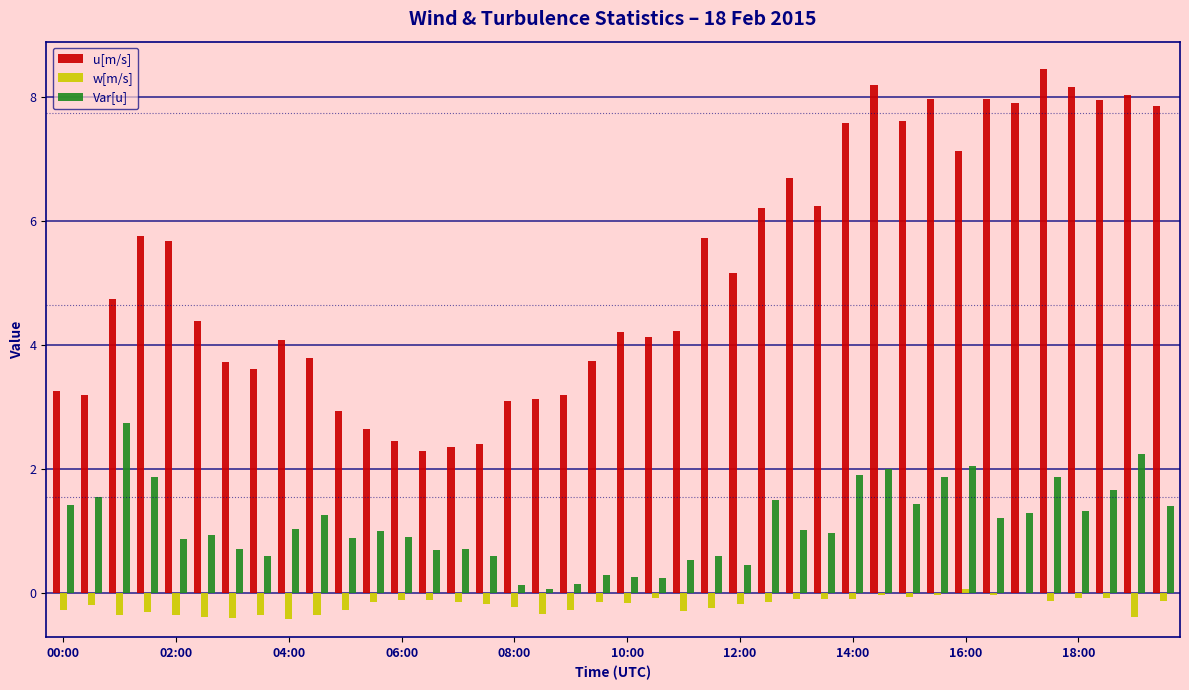

What is the sum of all u[m/s] values?

208.1